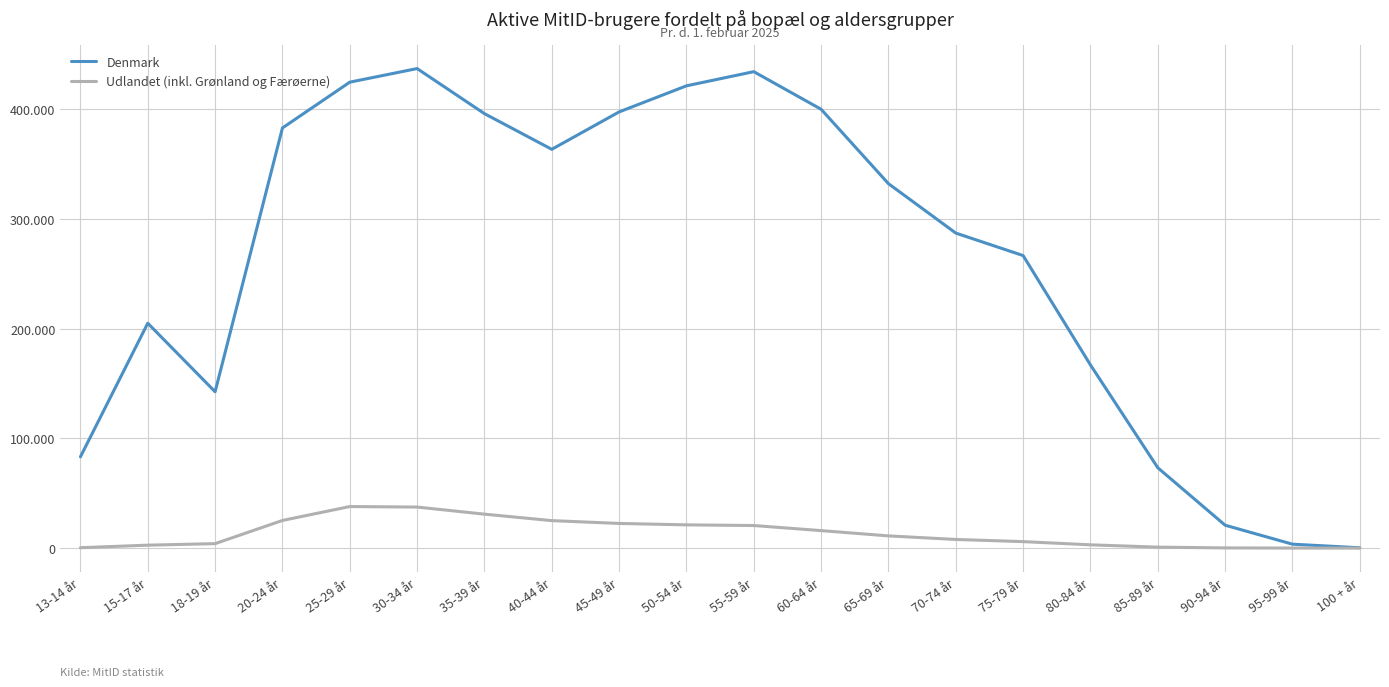

What are all the series names shown in the legend?

Denmark, Udlandet (inkl. Grønland og Færøerne)